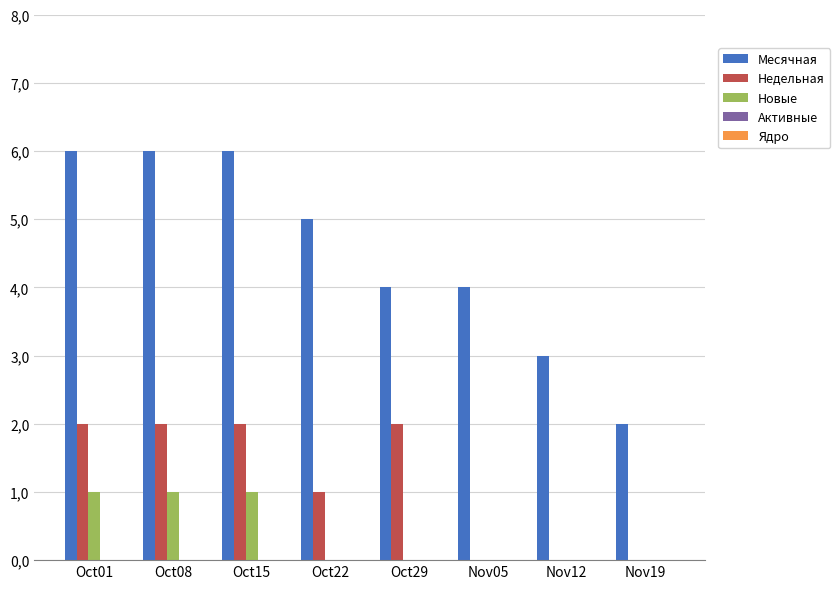

Does the chart contain stacked bars?

No